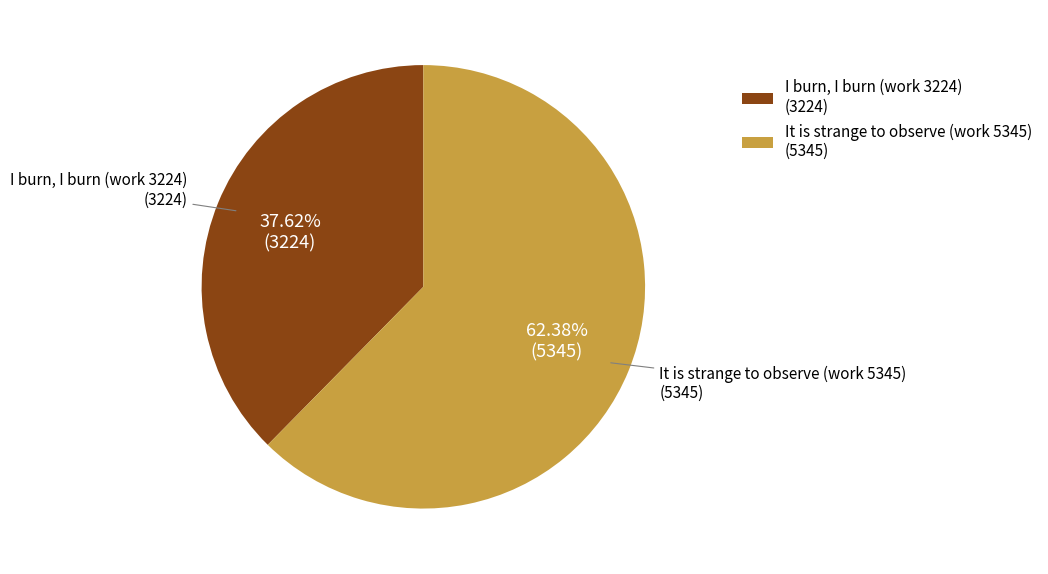

What percentage is the I burn, I burn (work 3224) slice, to the nearest percent?

38%